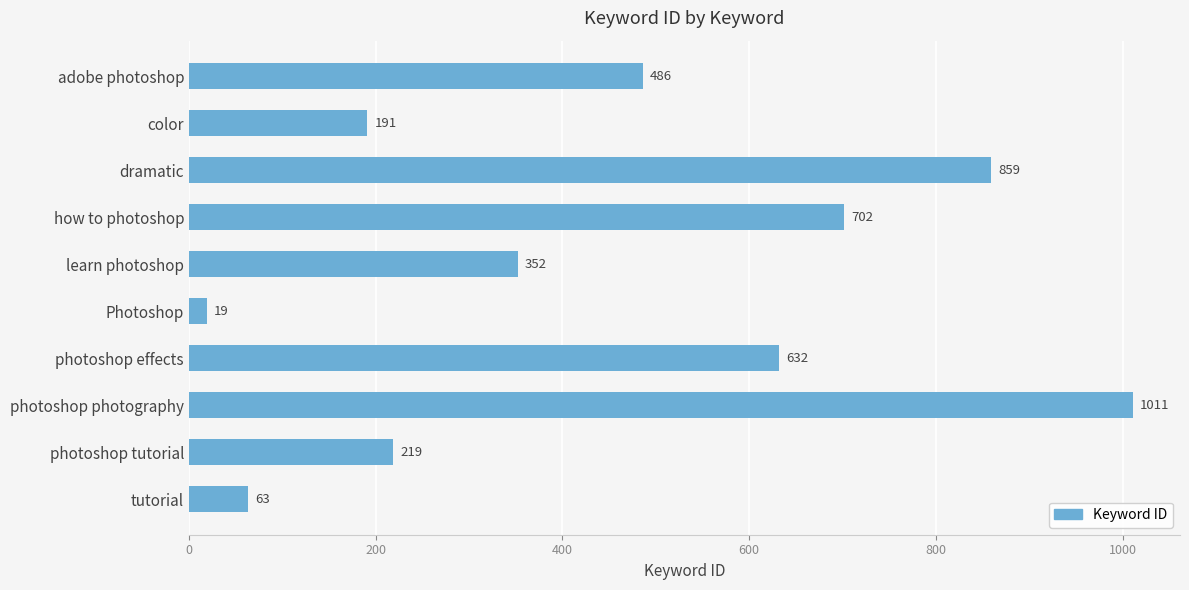

At which label is the value closest to 515?

adobe photoshop